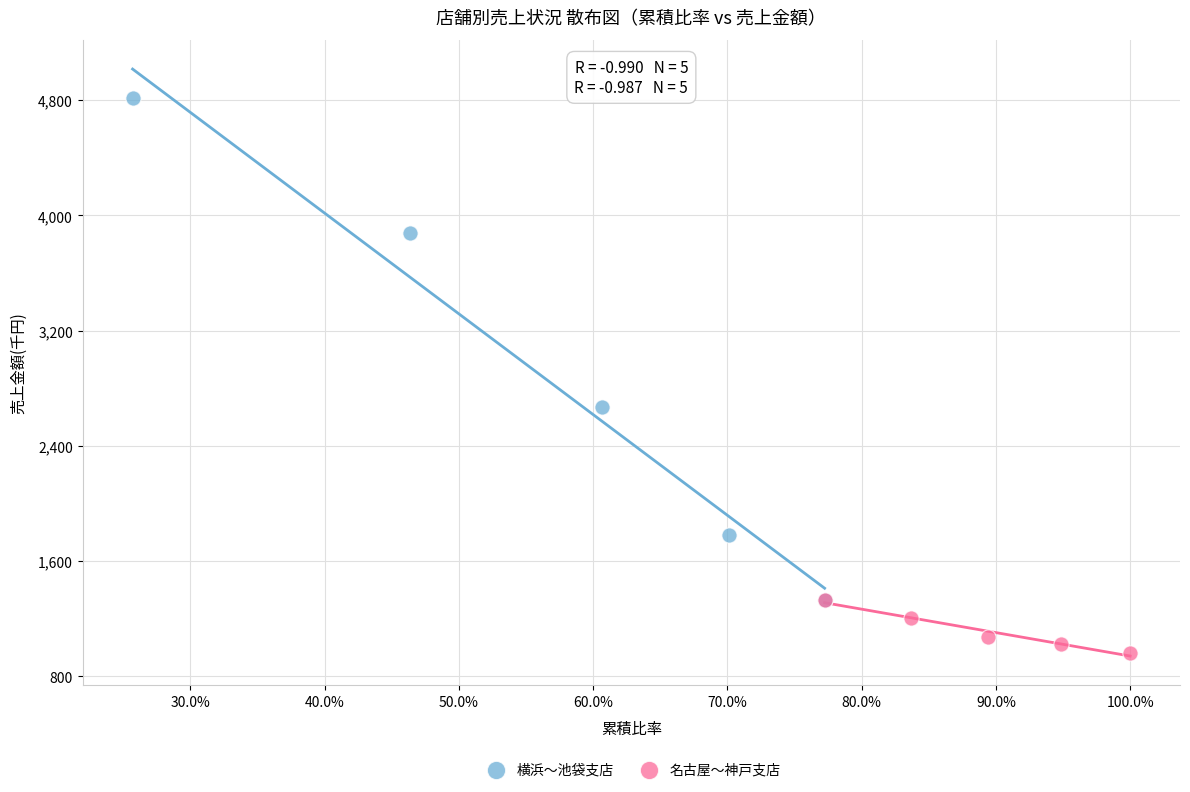

Which series has the widest spread of Y values?

横浜〜池袋支店